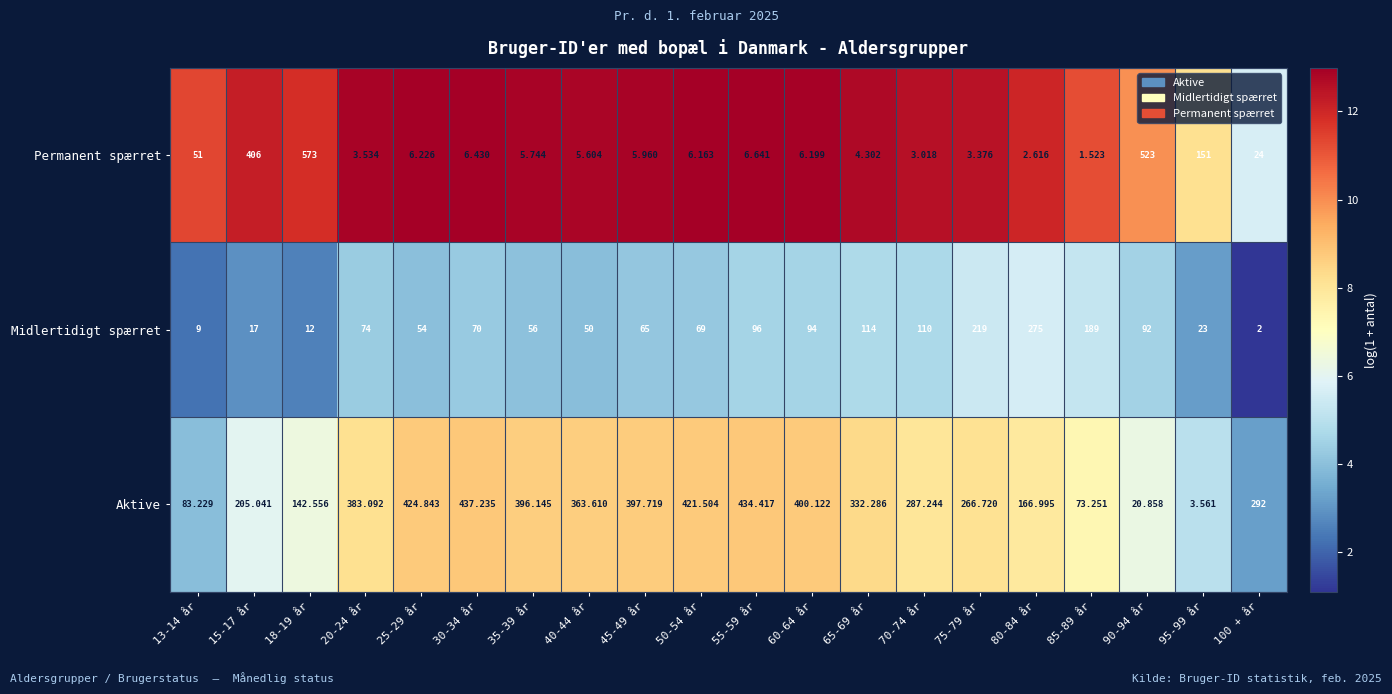

Is the value of Permanent spærret at 90-94 år greater than the value of Aktive at 80-84 år?

Yes